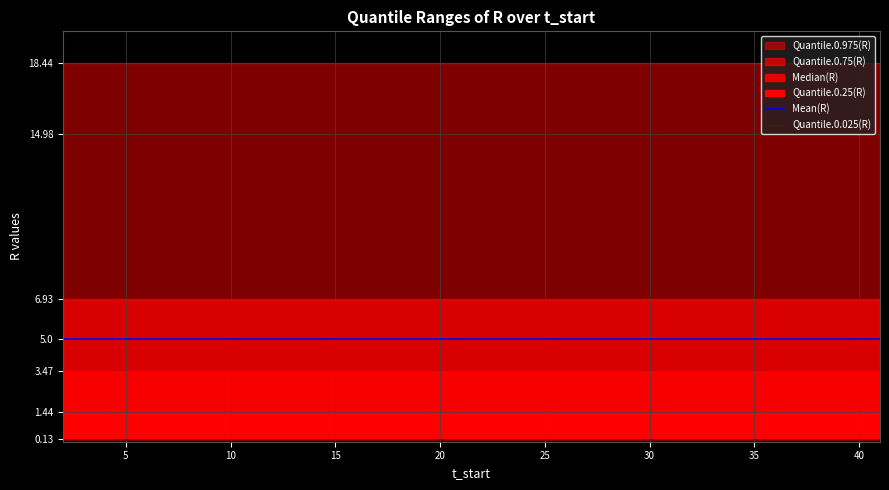

What is the lowest value of the Mean(R) series?

5.0